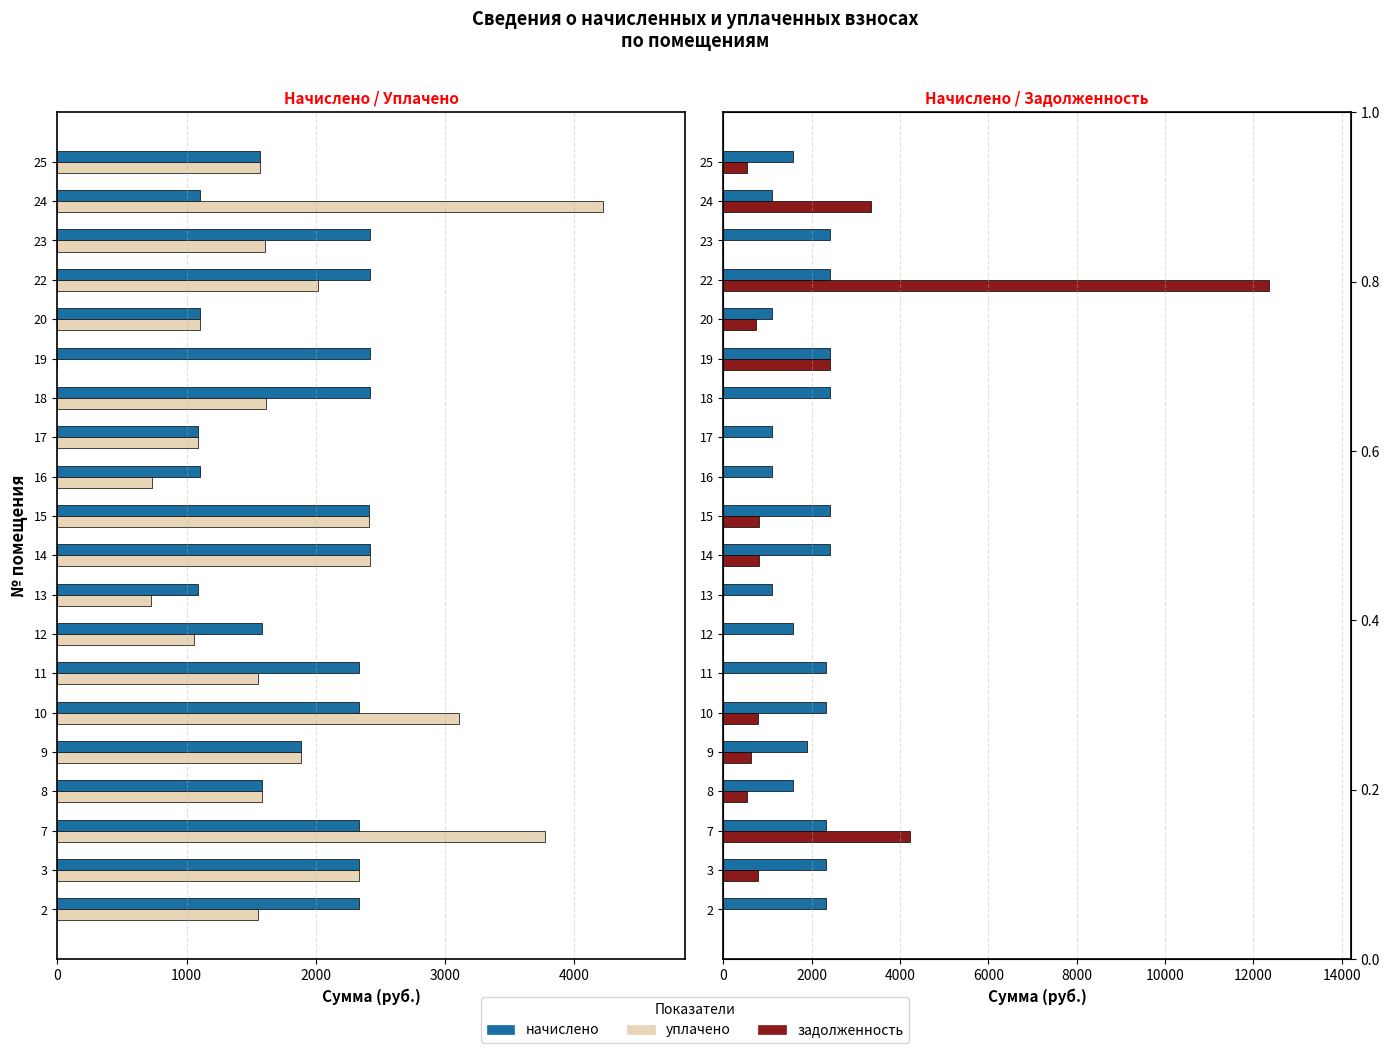

Which series has the largest range (max minus min)?

задолженность